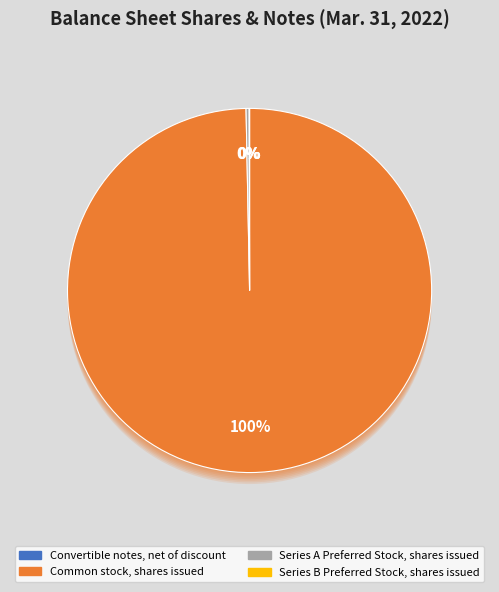

To the nearest percent, what portion does Common stock, shares issued represent?

100%